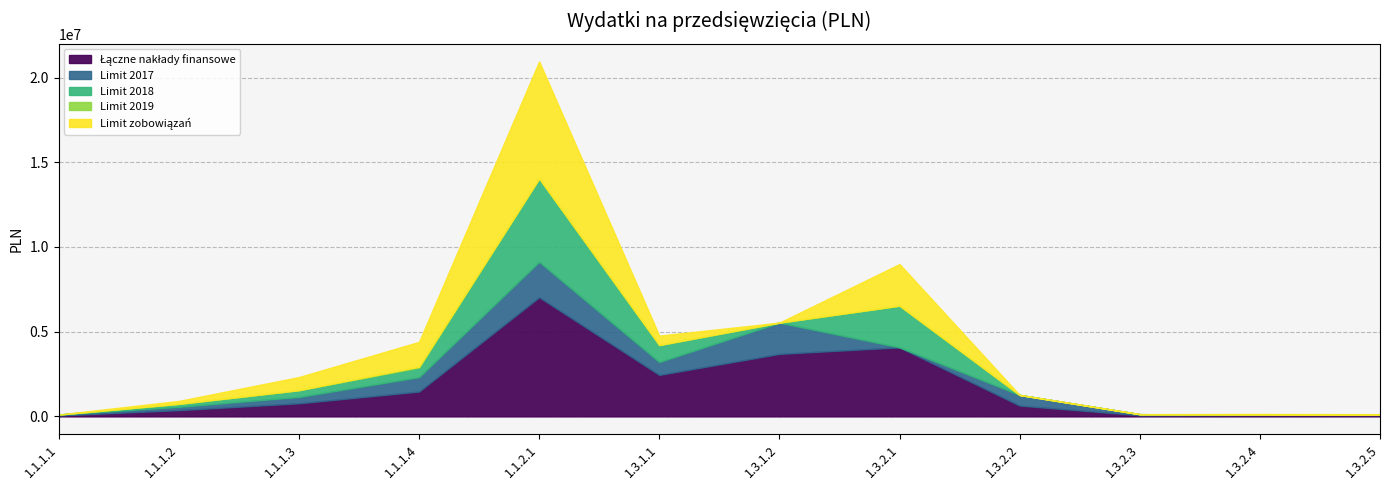

What is the total value across all series at 1.3.2.1?

8991671.1